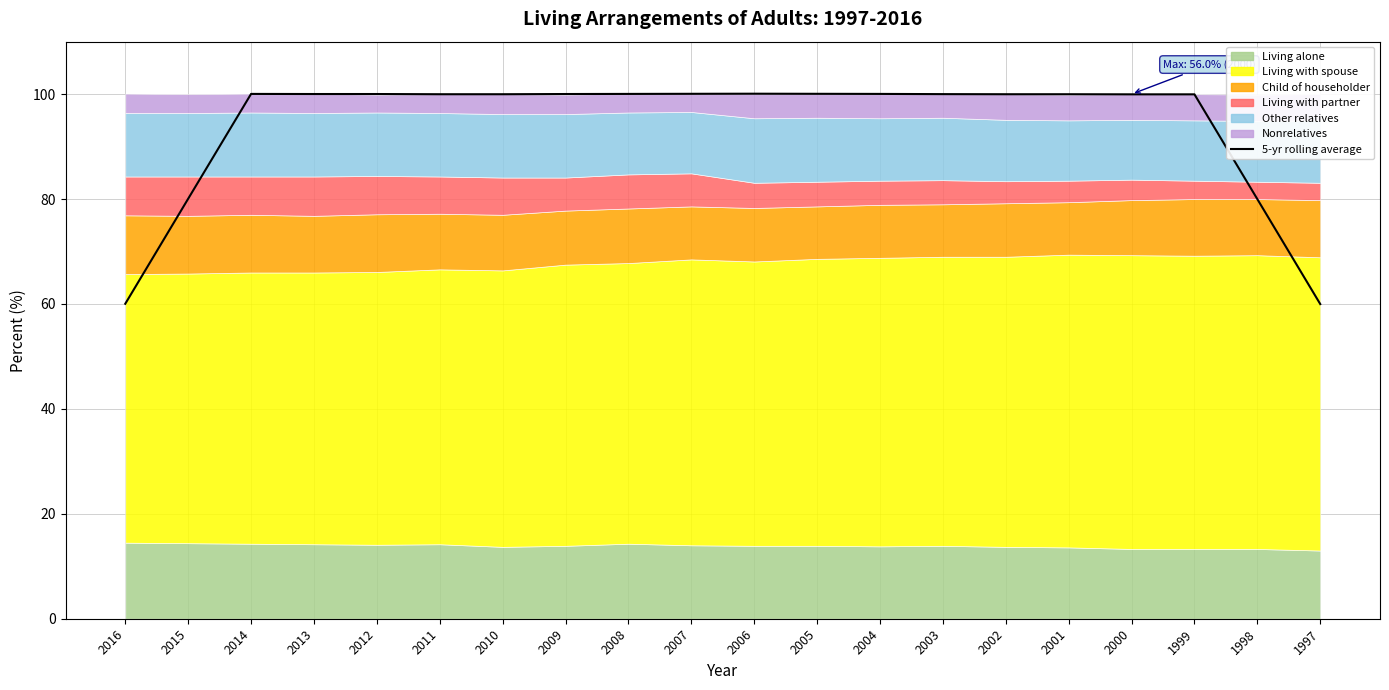

What is the sum of the values at 2002 and 2005?

200.0